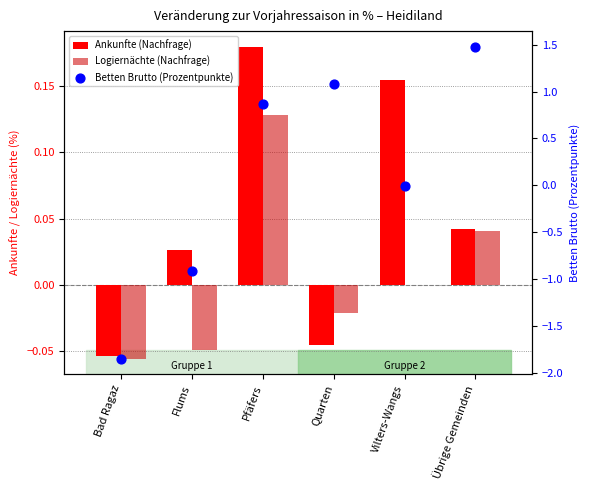

Which series reaches the maximum Y coordinate?

Betten Brutto (Prozentpunkte)